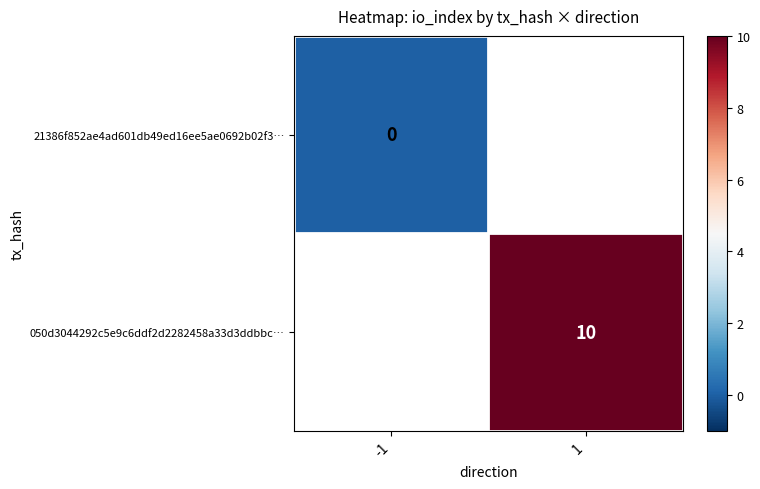

The 050d3044292c5e9c6ddf2d2282458a33d3ddbbc… series shows 10 at 1. True or false?

True